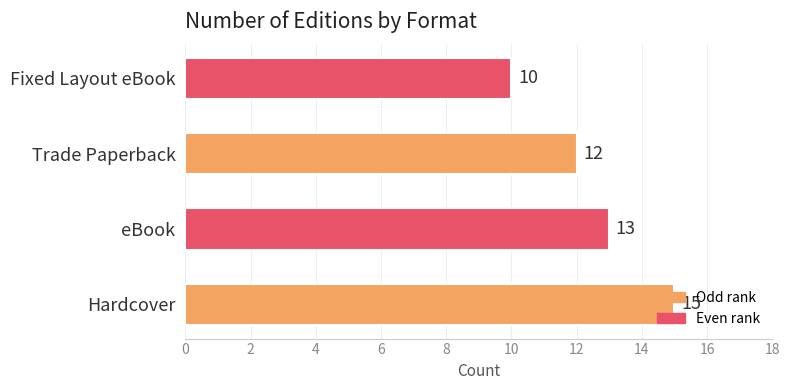

Rank the categories by value from lowest to highest.

Fixed Layout eBook, Trade Paperback, eBook, Hardcover